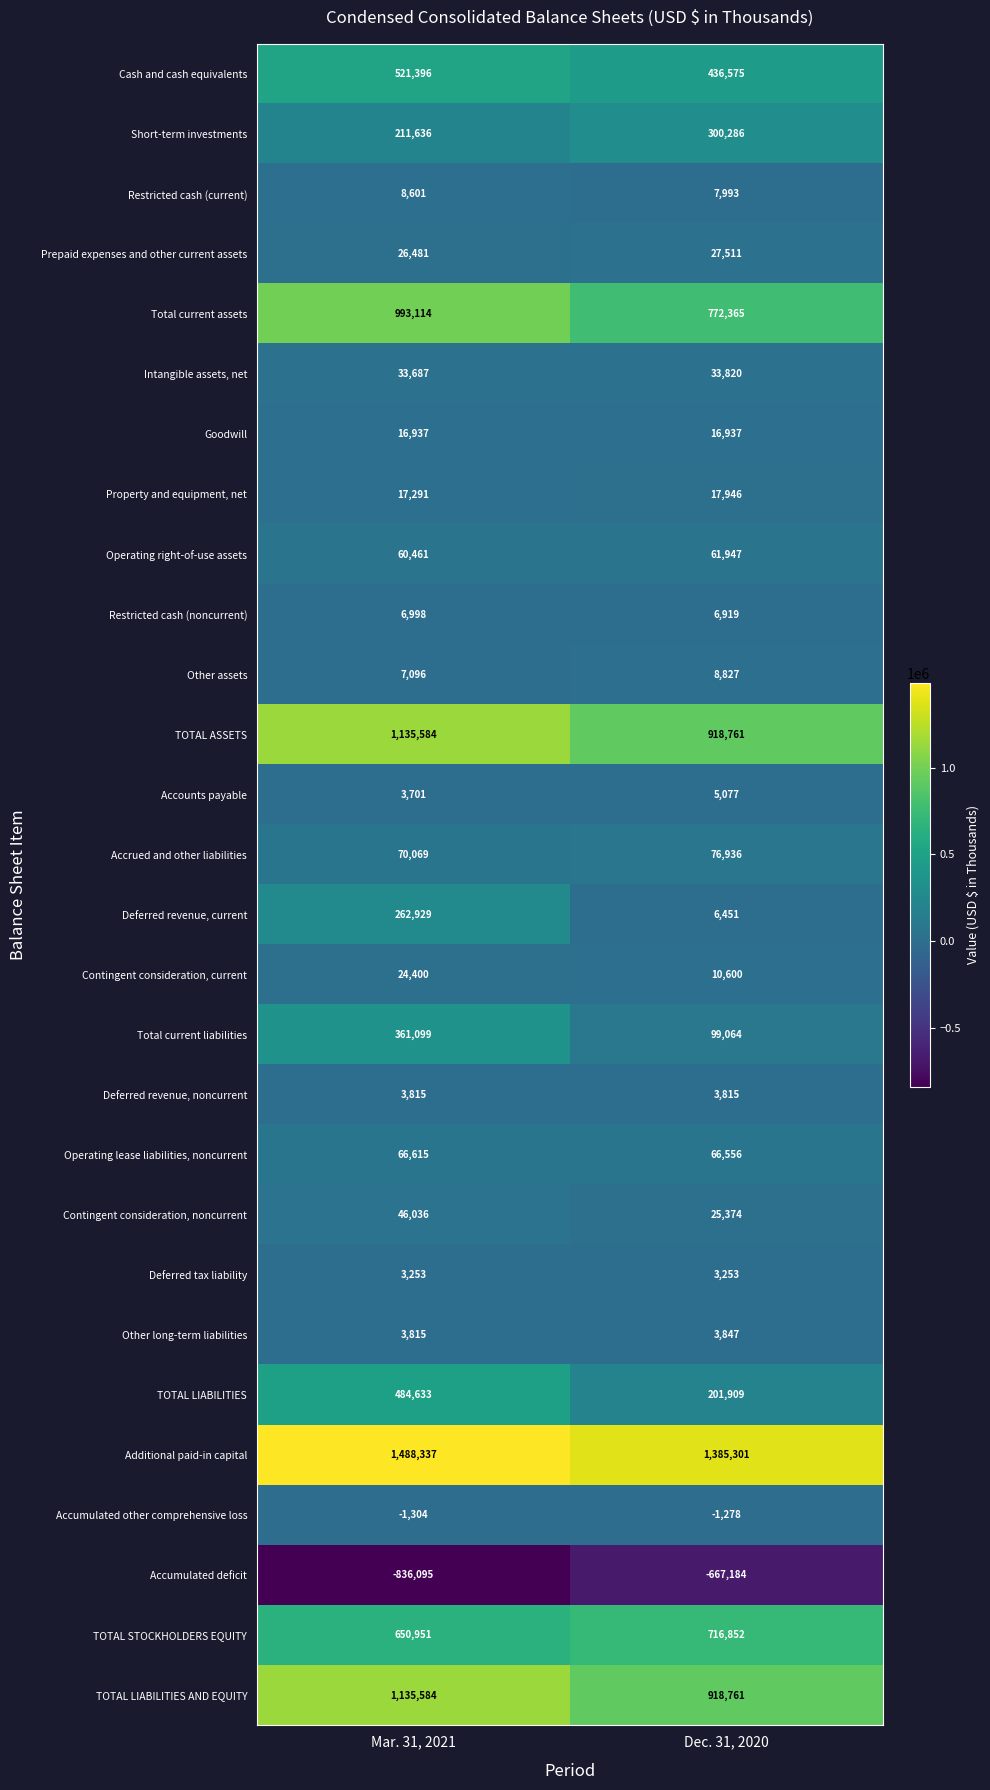

At which category does the chart reach its peak across all series?

Mar. 31, 2021